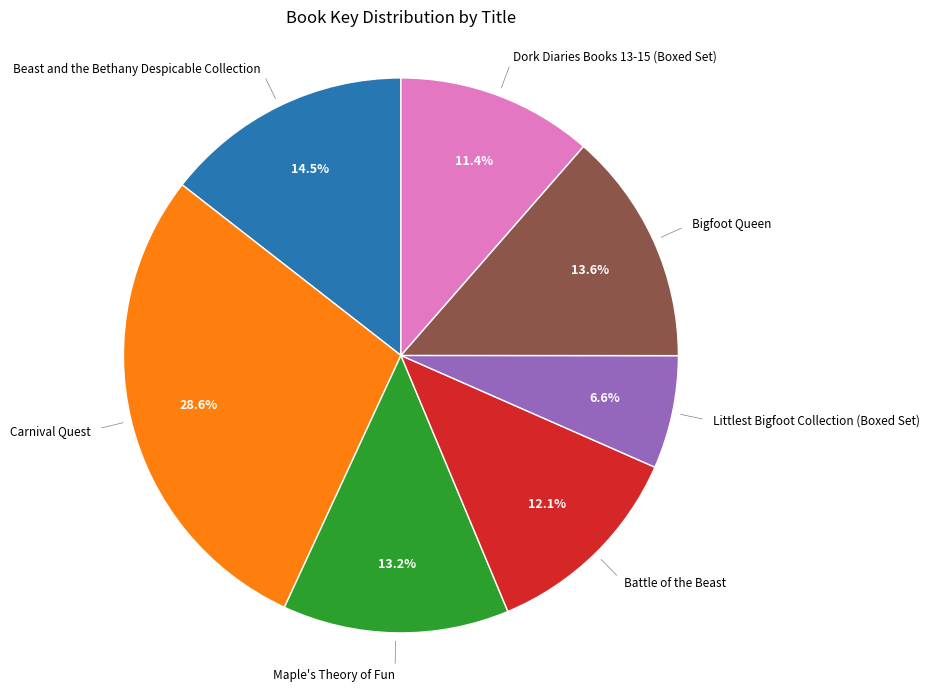

Is there a majority slice in this chart?

No